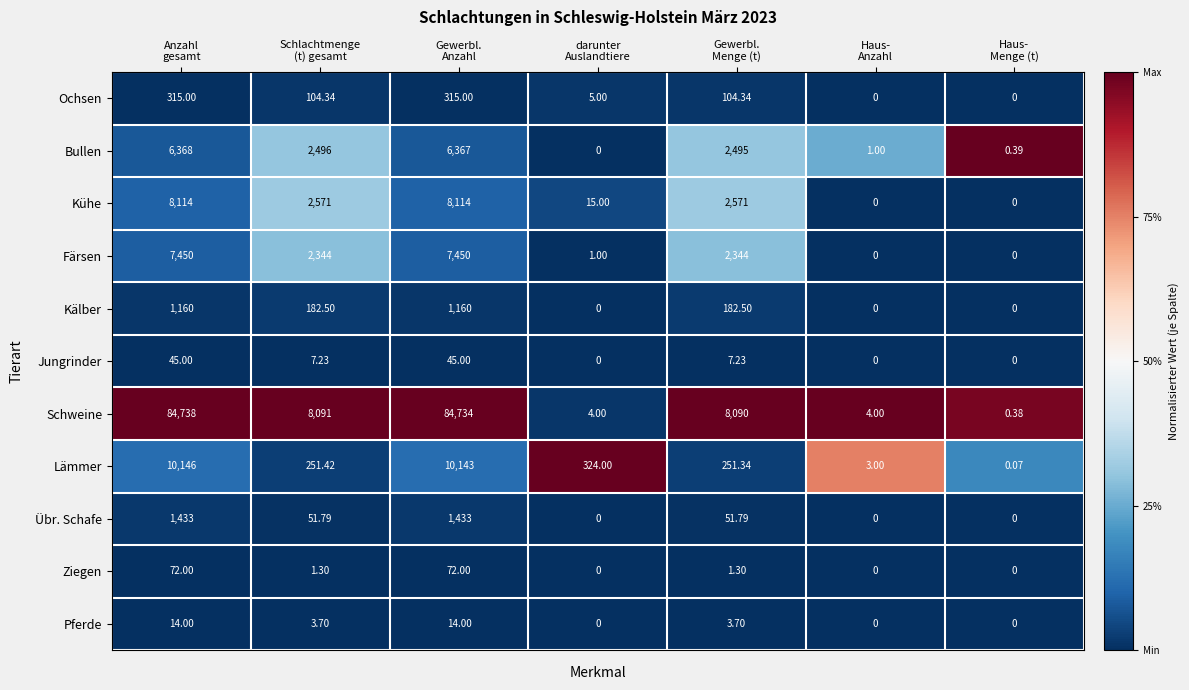

Which series has the largest total across all categories?

Schweine